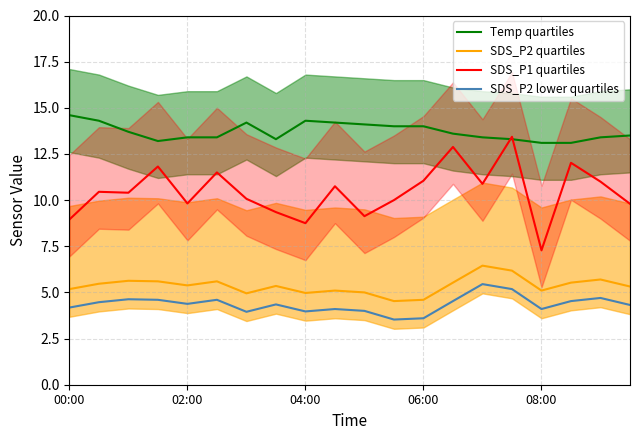

Is this an area chart (filled region under the line)?

No